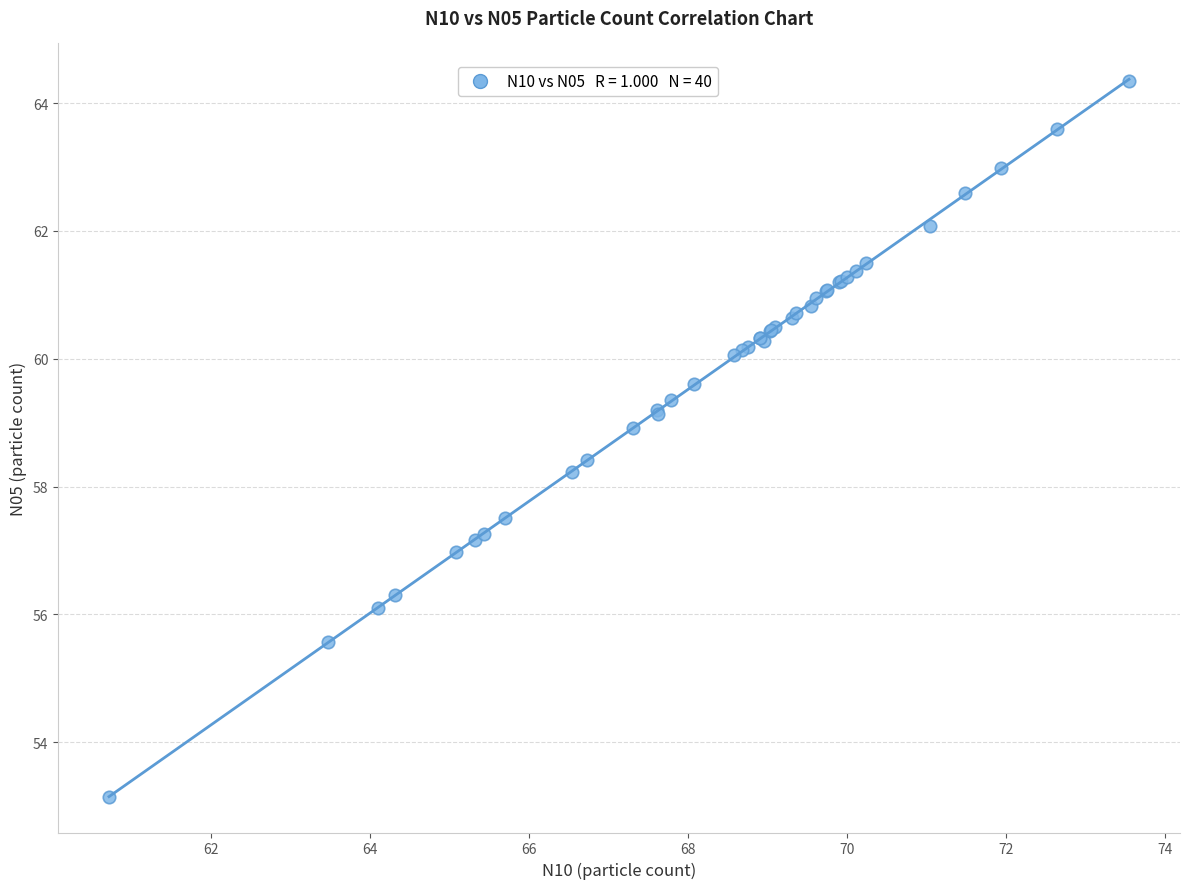

What Y value in the scatter plot is closest to 58?

58.2